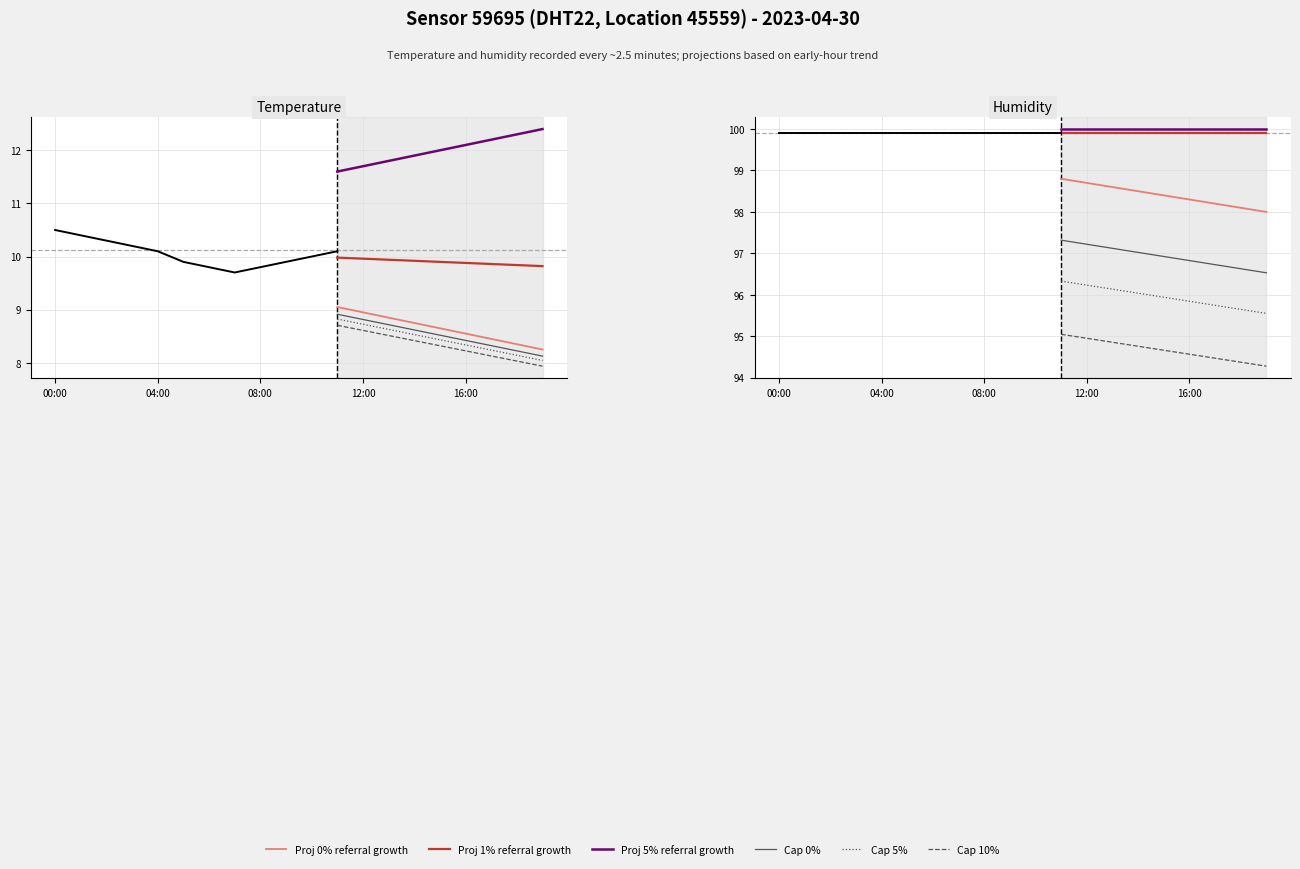

True or false: humidity has more than 2 points higher than both neighbors.

False